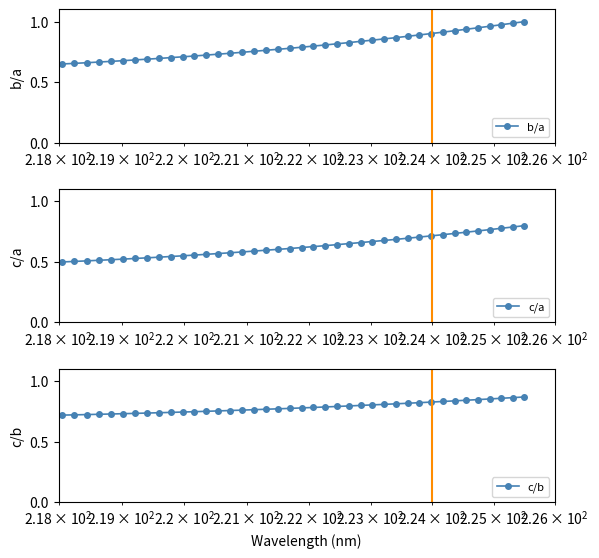

How many c/b values are between 0 and 1?

40